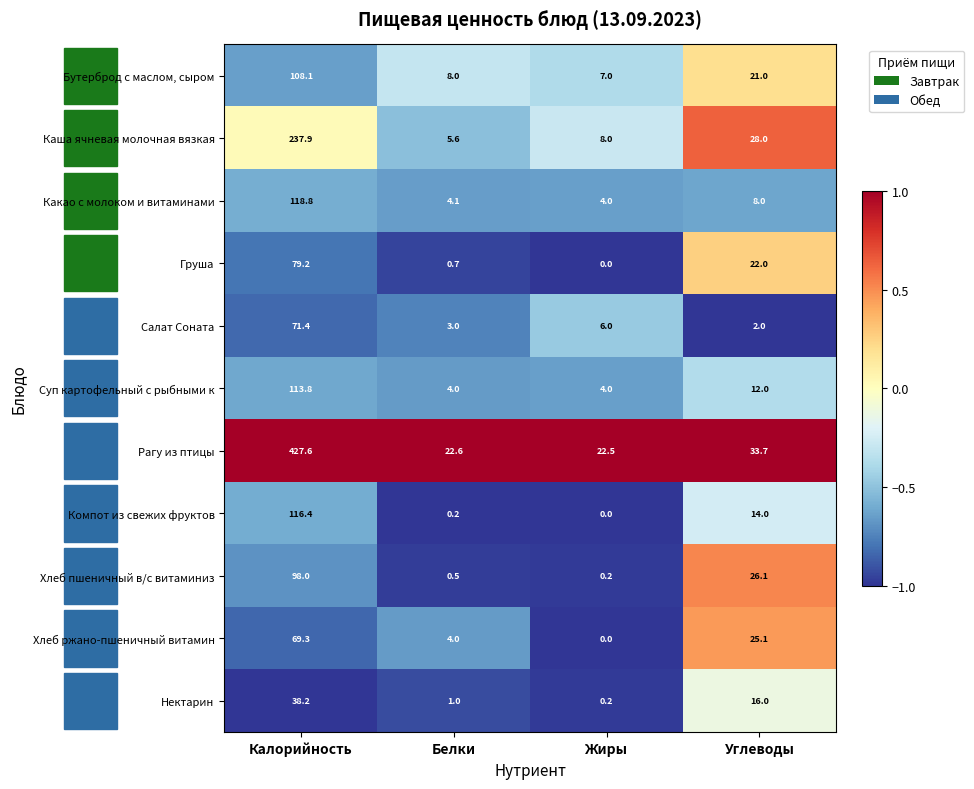

Rank the series by their maximum value, from highest to lowest.

Рагу из птицы, Каша ячневая молочная вязкая, Какао с молоком и витаминами, Компот из свежих фруктов, Суп картофельный с рыбными к, Бутерброд с маслом, сыром, Хлеб пшеничный в/с витаминиз, Груша, Салат Соната, Хлеб ржано-пшеничный витамин, Нектарин